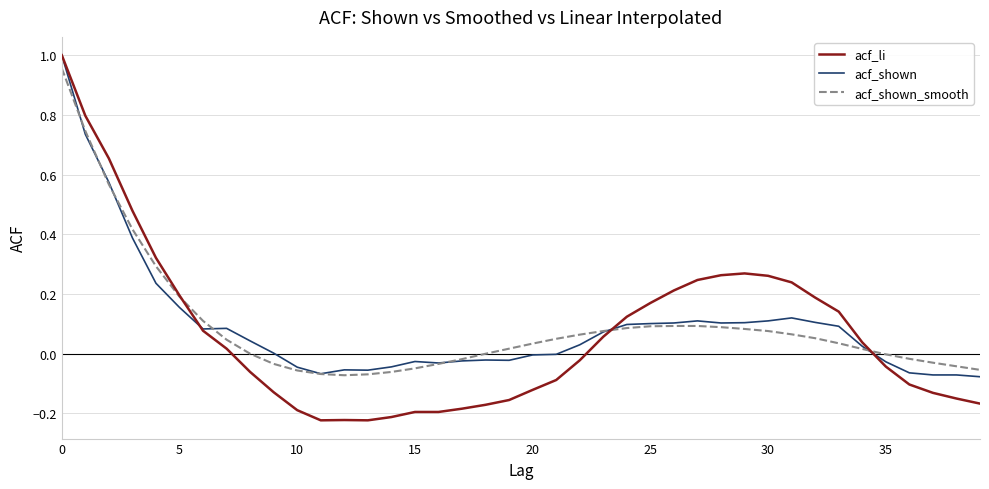

Which series has the largest range (max minus min)?

acf_li